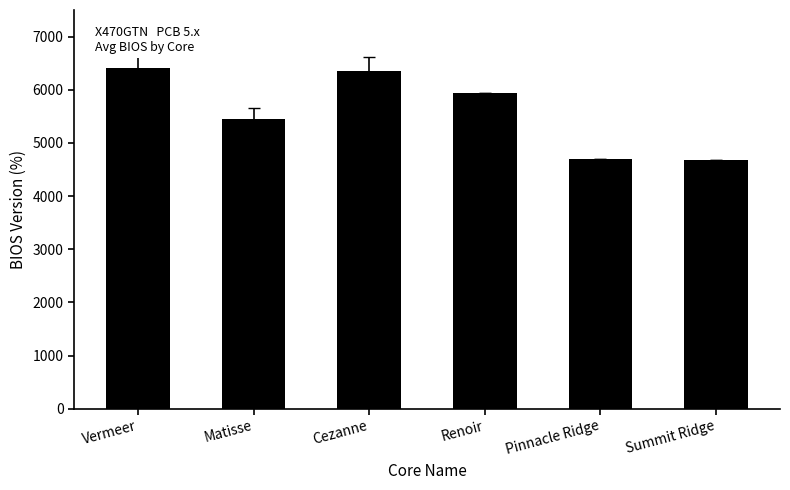

What is the change in value from Renoir to Pinnacle Ridge?

-1244